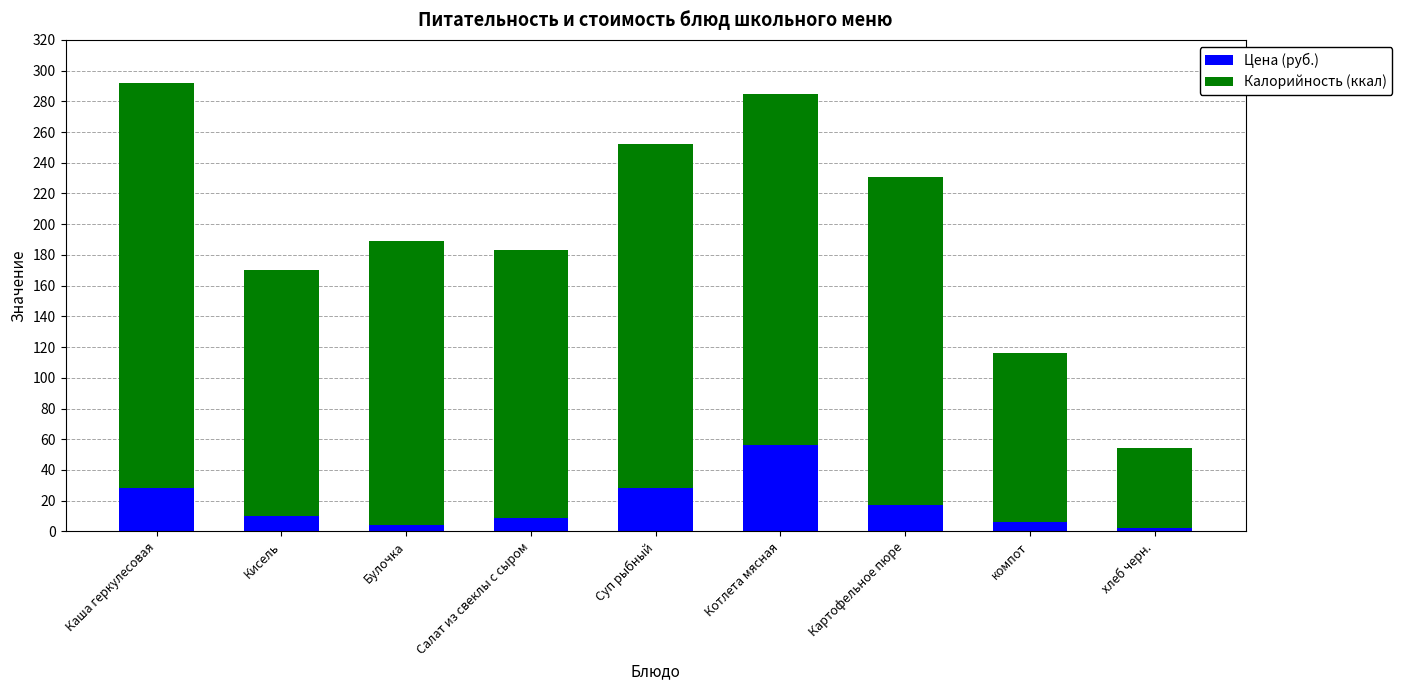

What are all the series names shown in the legend?

Цена (руб.), Калорийность (ккал)